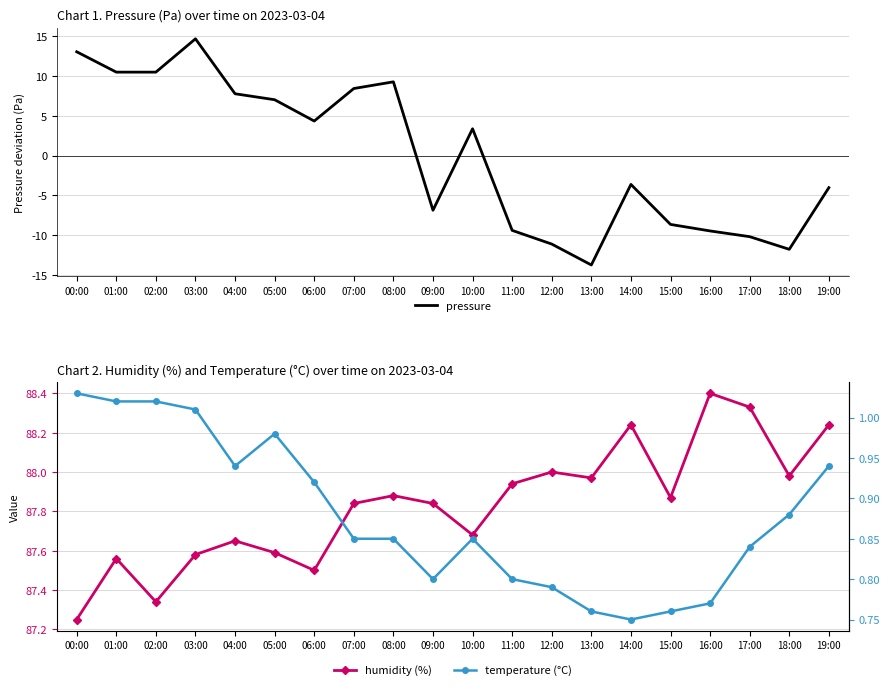

What is the minimum value for humidity (%)?

87.2